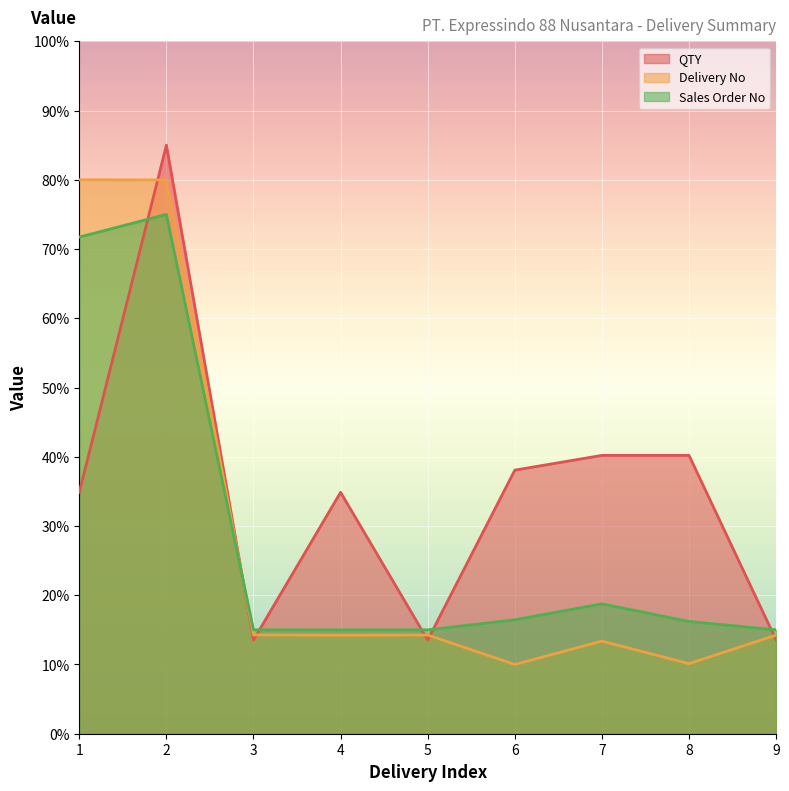

At 5, list the series in order from largest to smallest.

Sales Order No, Delivery No, QTY